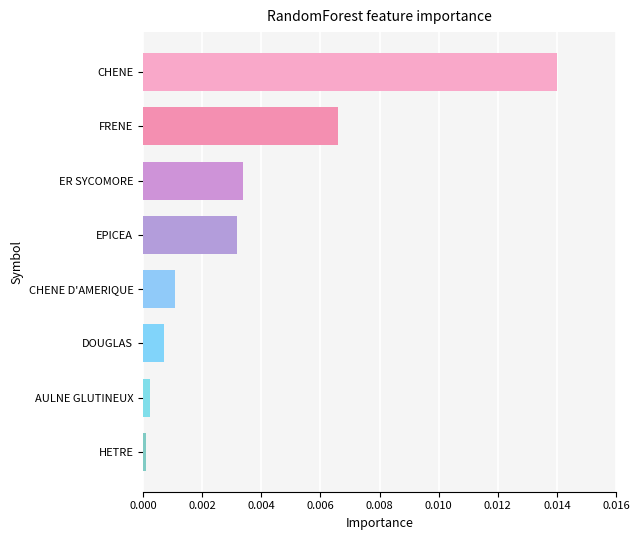

Which has a higher value, FRENE or CHENE D'AMERIQUE?

FRENE